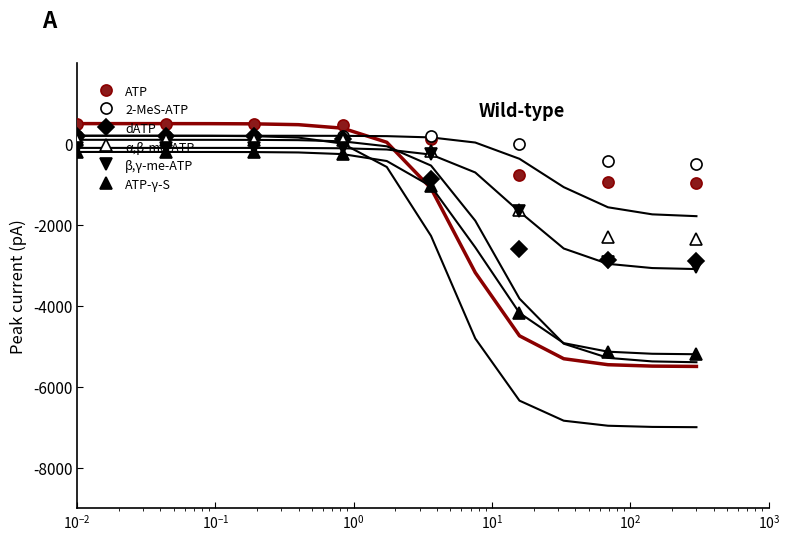

What is the value of the β,γ-me-ATP point at the 7th from the left?

-2919.6